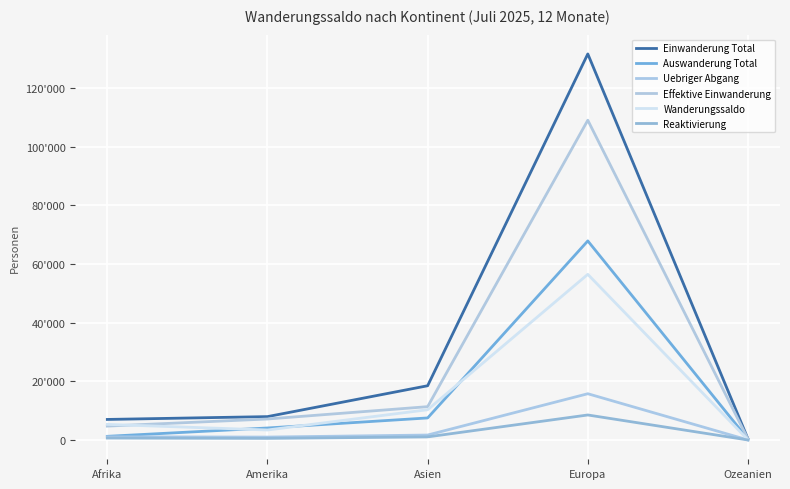

Is this an area chart (filled region under the line)?

No